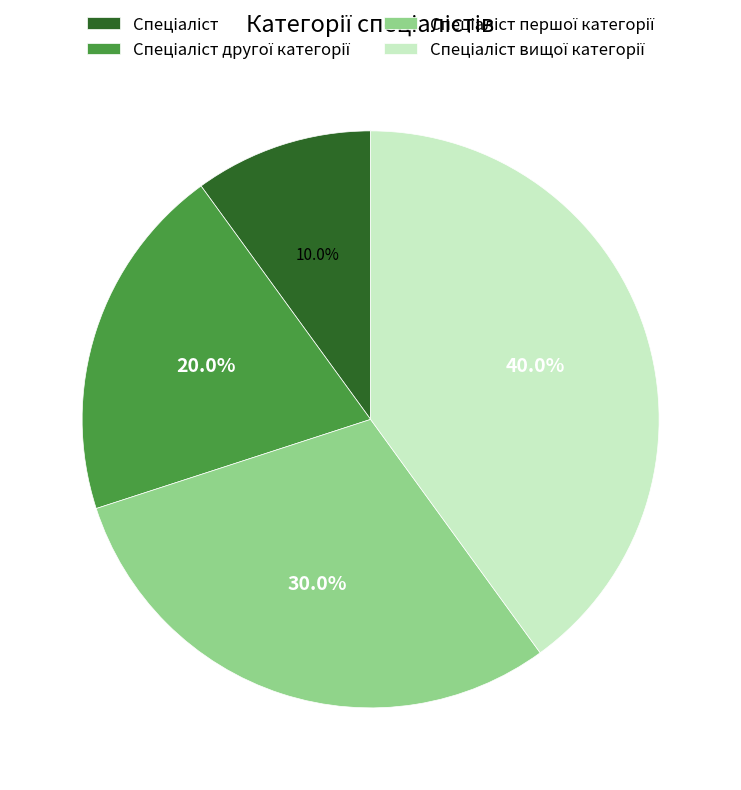

Is there a majority slice in this chart?

No